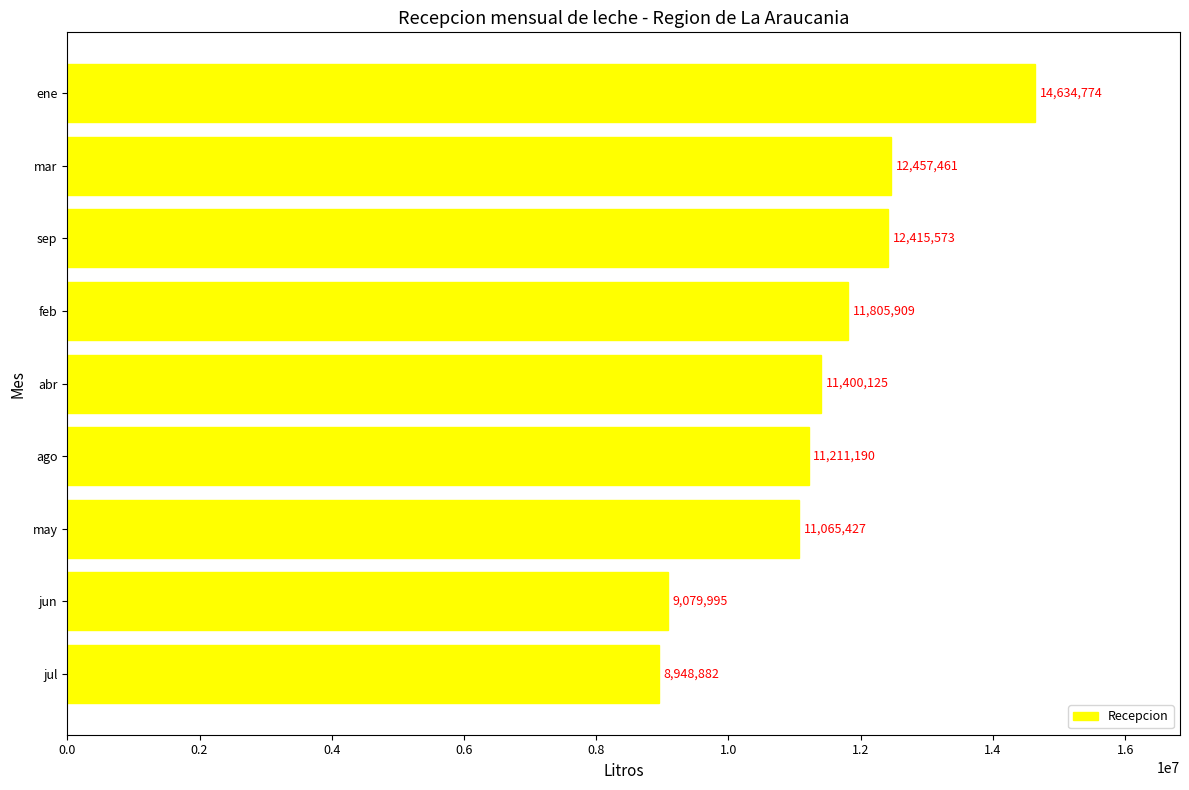

What is the average value?

11446593